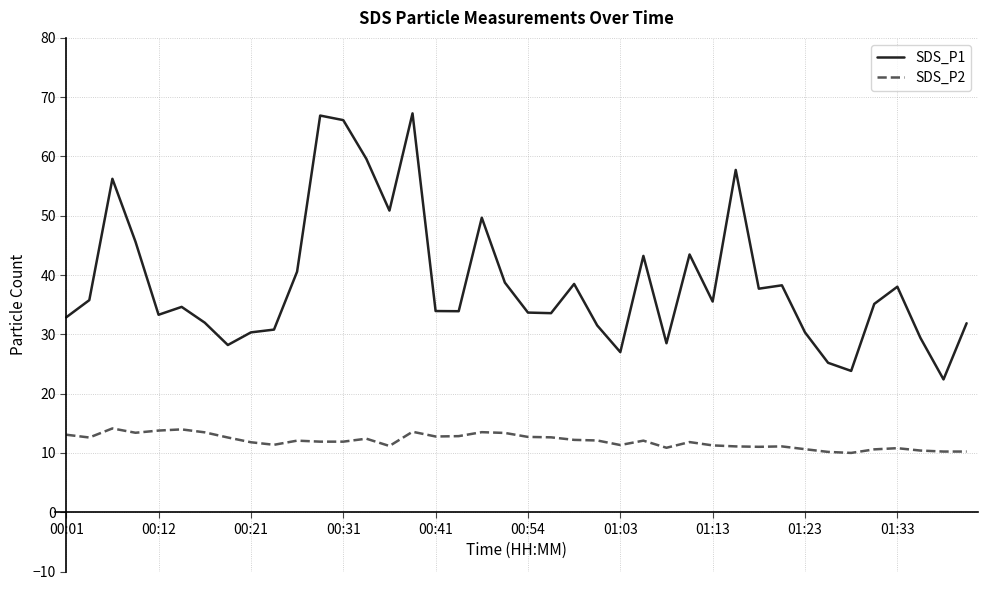

Which series has the widest spread of values?

SDS_P1